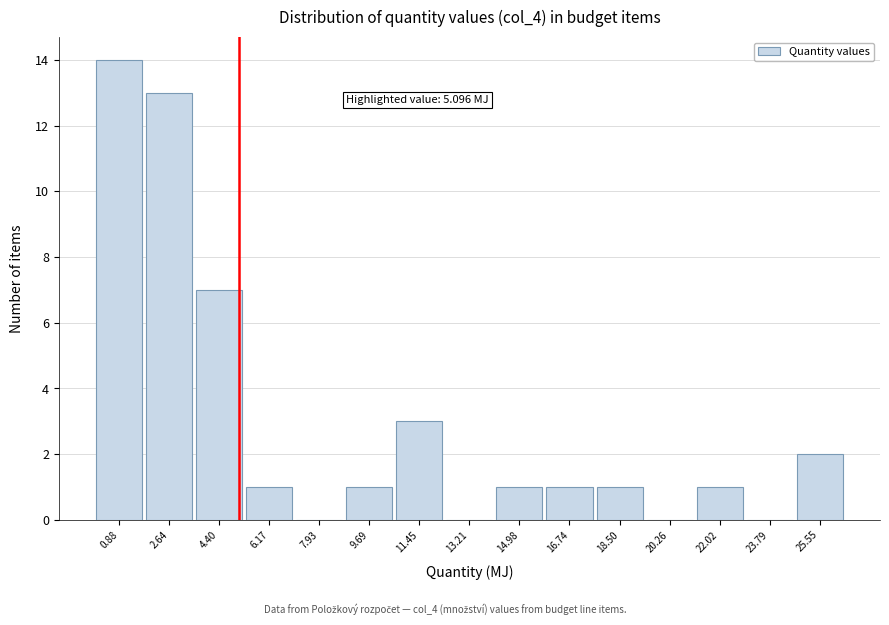

Over which range of the x-axis is the bar tallest?

0.0 to 1.8